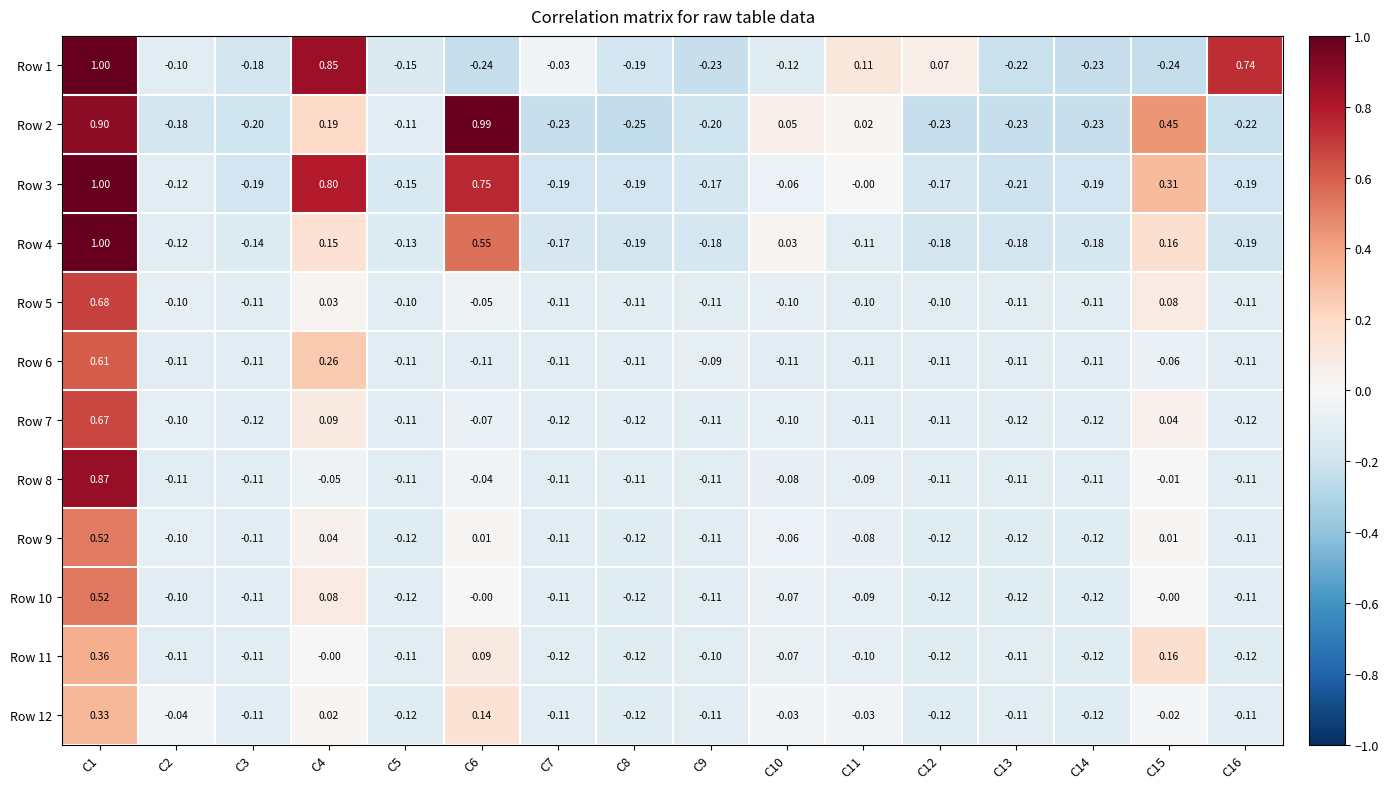

Between C11 and C13, which series saw the biggest shift?

Row 1